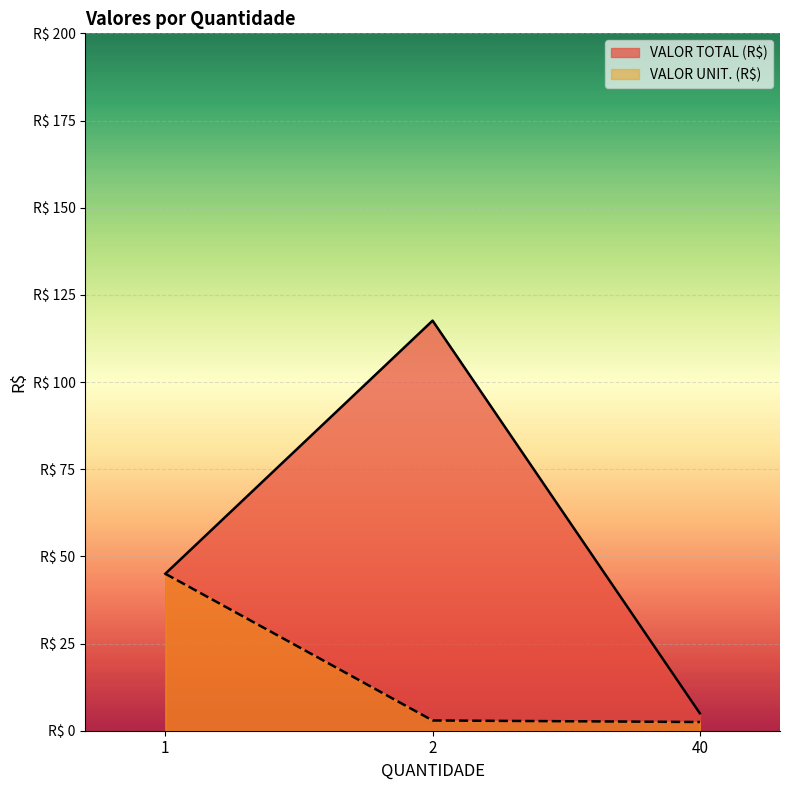

At how many categories does at least one series exceed 8?

2